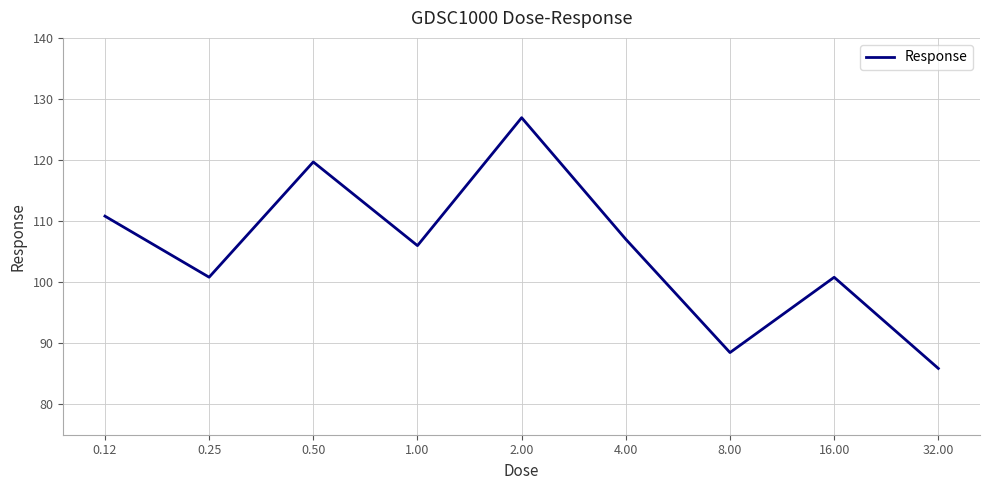

How many values are below 105?

4